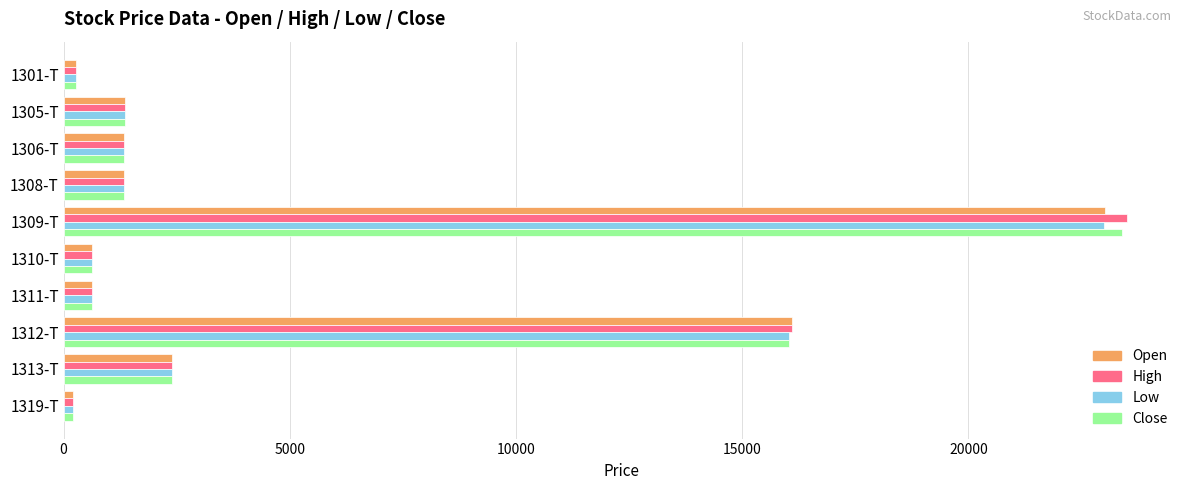

What is the average value of the Open series?

4726